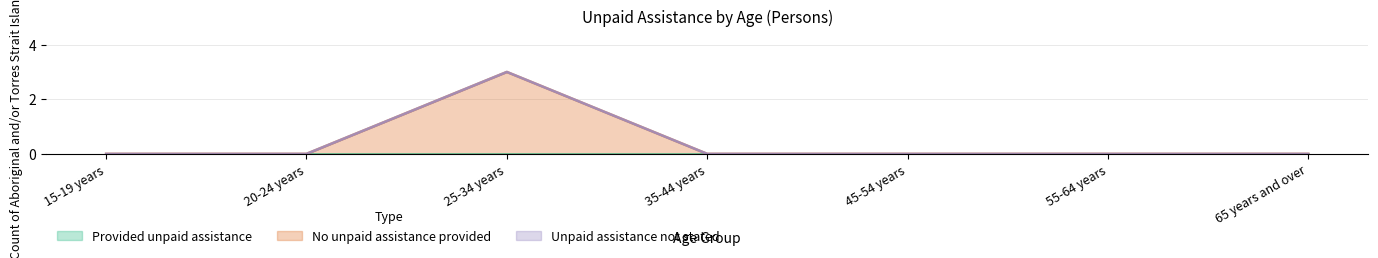

What position from the right is 25-34 years?

5